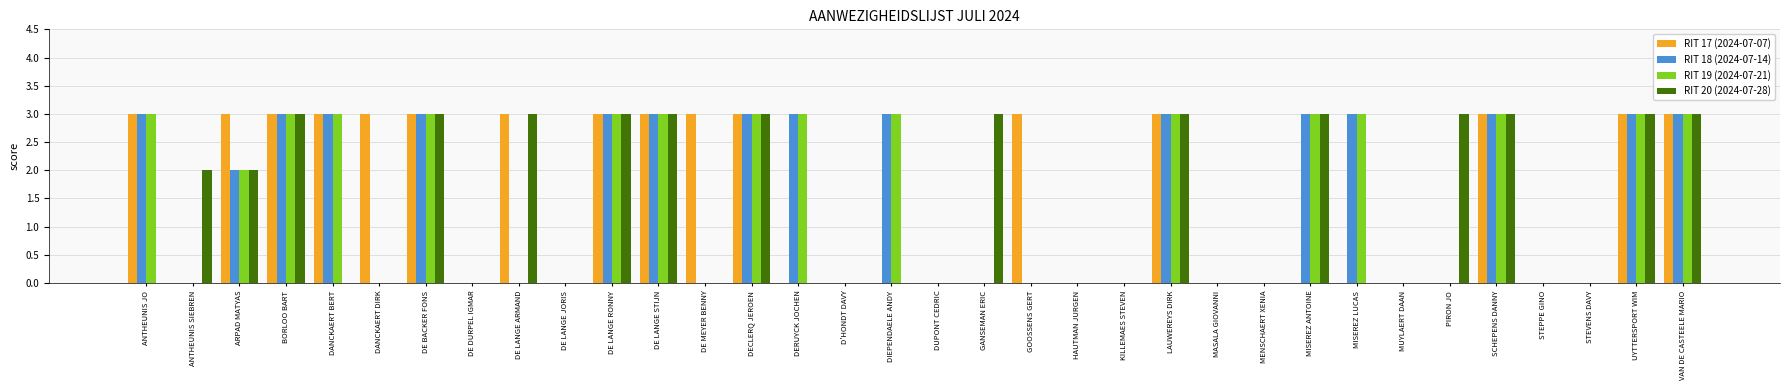

How many distinct data groups are displayed?

4